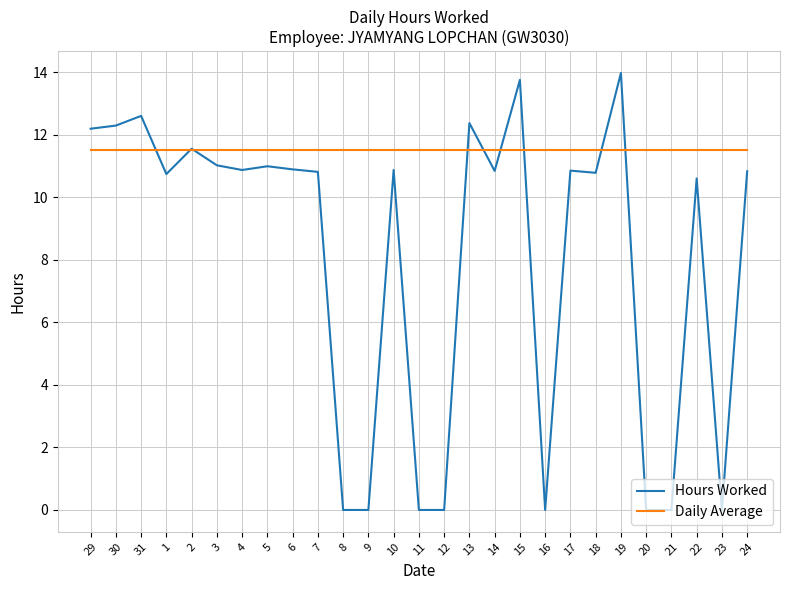

Is the value of Hours Worked at 19 greater than the value of Daily Average at 3?

Yes